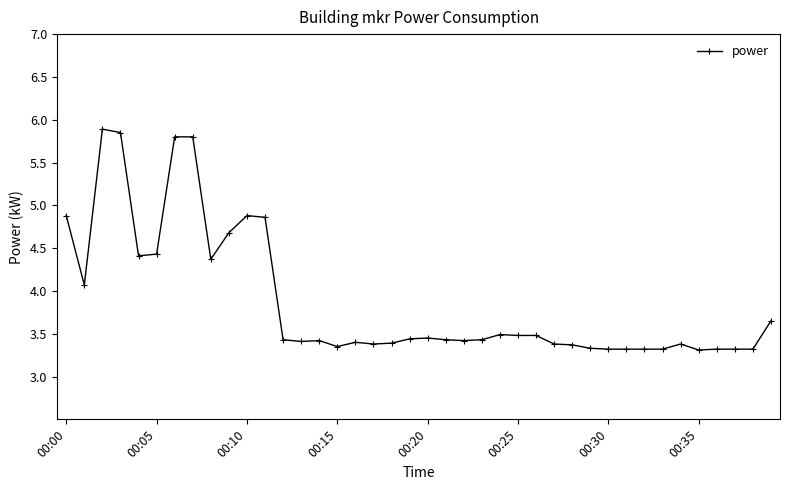

What is the maximum value shown in the chart?

5.9